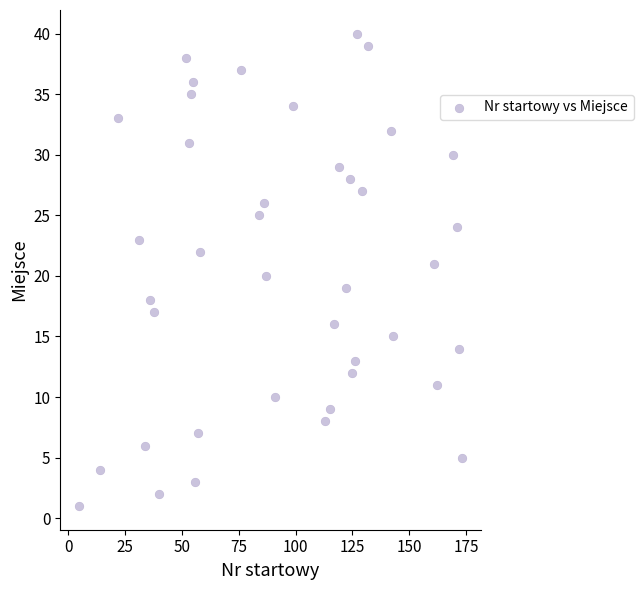

What is the range of Y values (max minus min)?

39